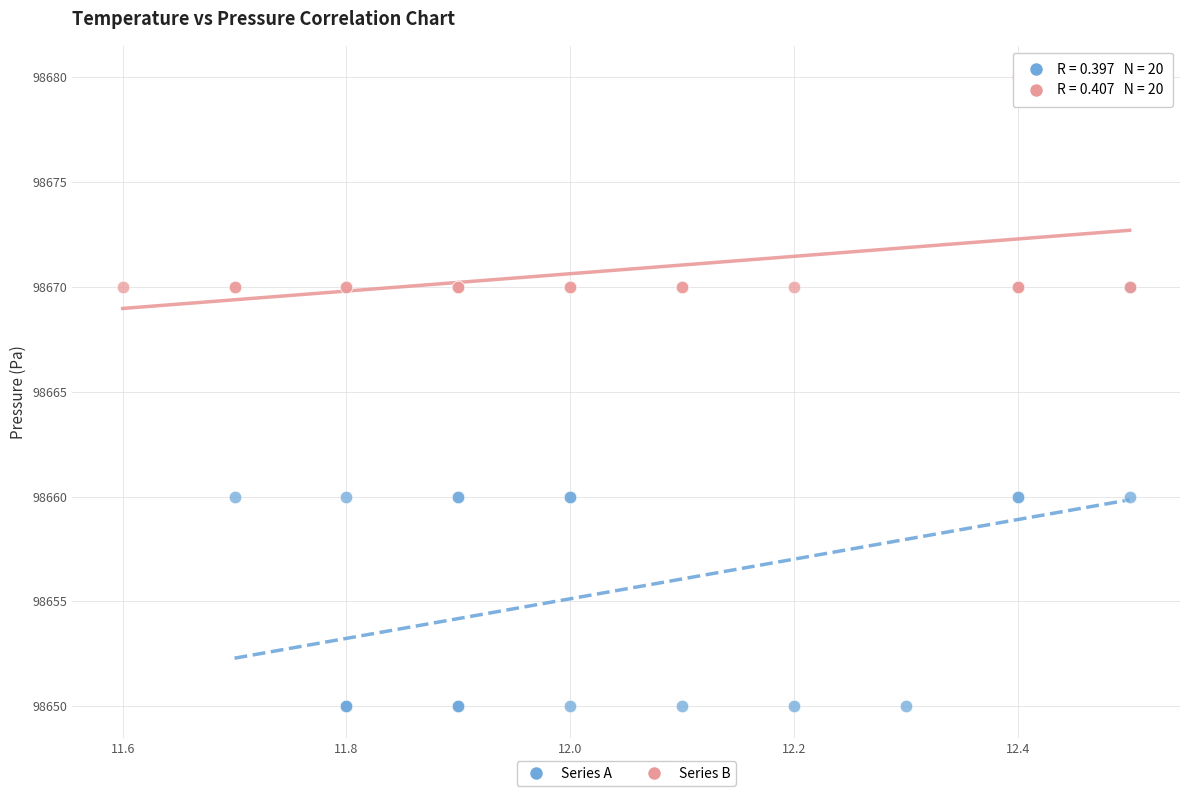

Which series contains the lowest Y value?

Series A